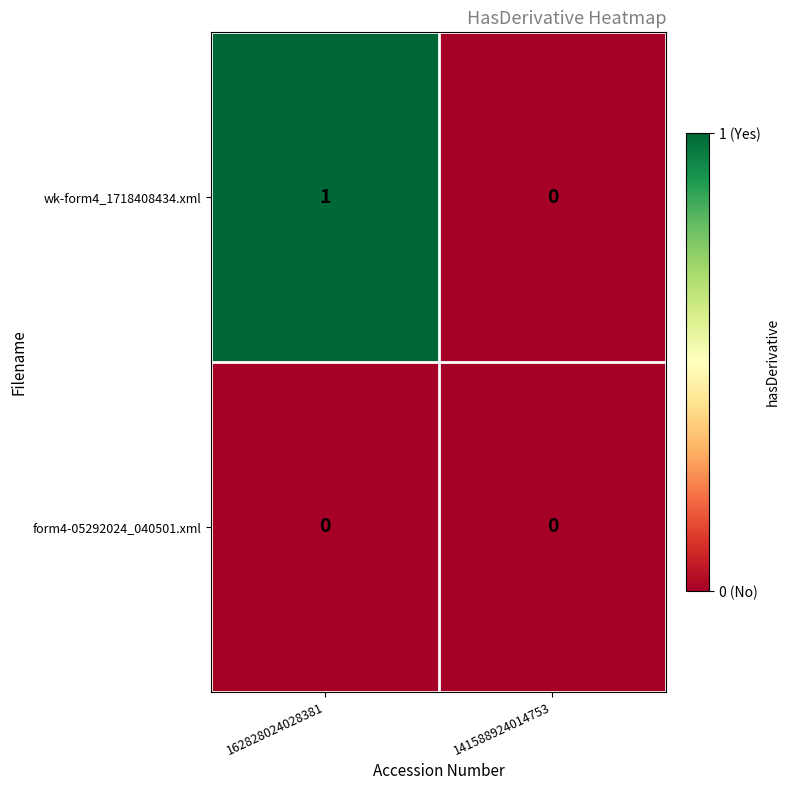

Which series has the largest total across all categories?

wk-form4_1718408434.xml